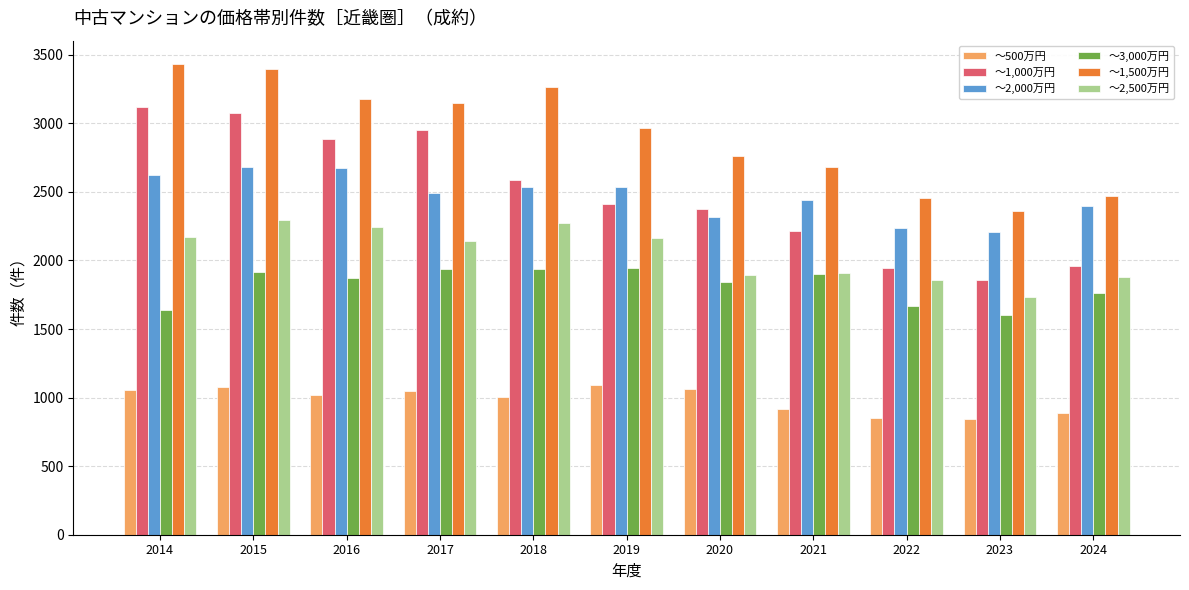

How many distinct data groups are displayed?

6